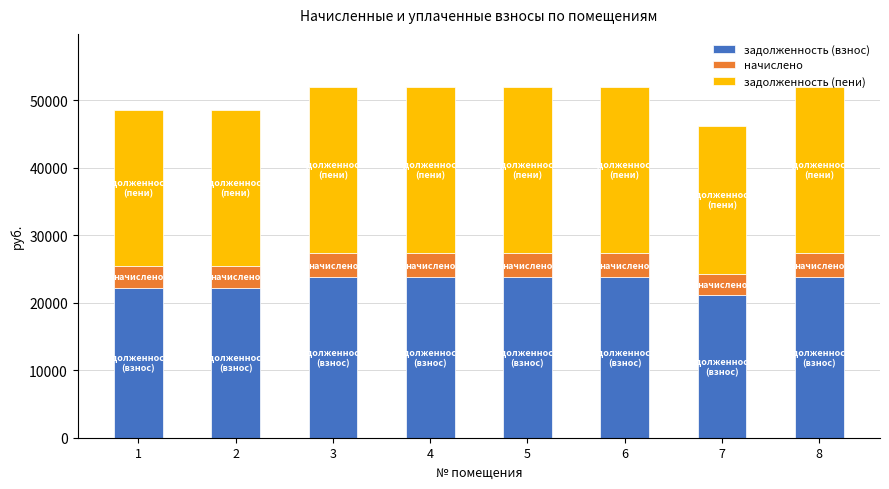

What is the minimum value for задолженность (взнос)?

21175.2